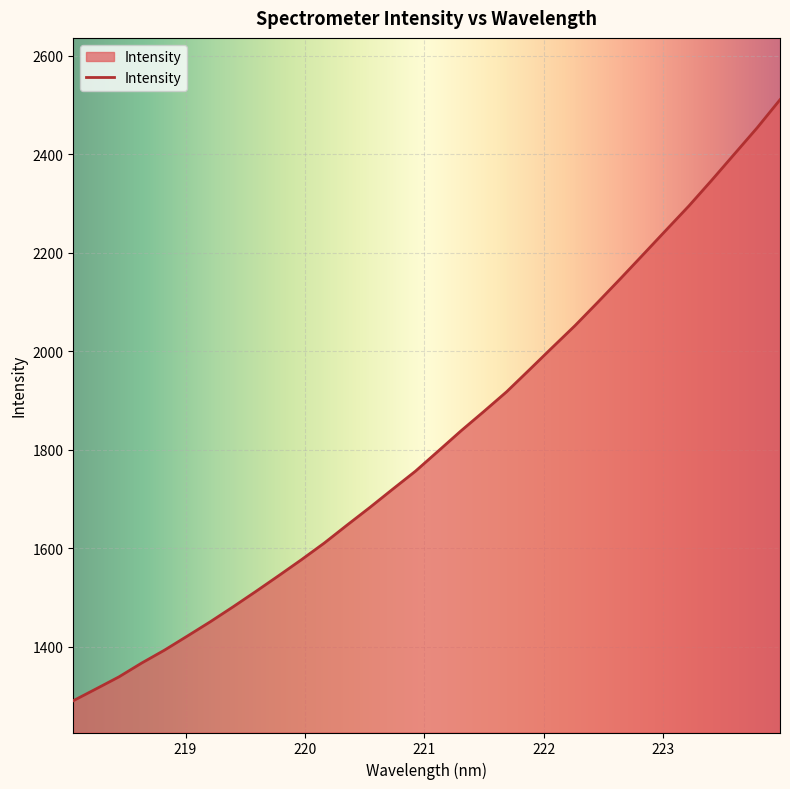

What is the greatest value displayed?

2510.7